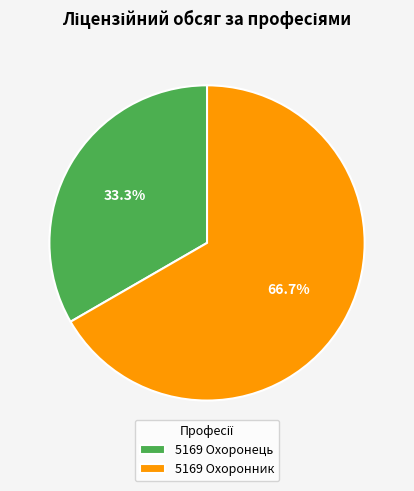

To the nearest percent, what portion does 5169 Охоронник represent?

67%